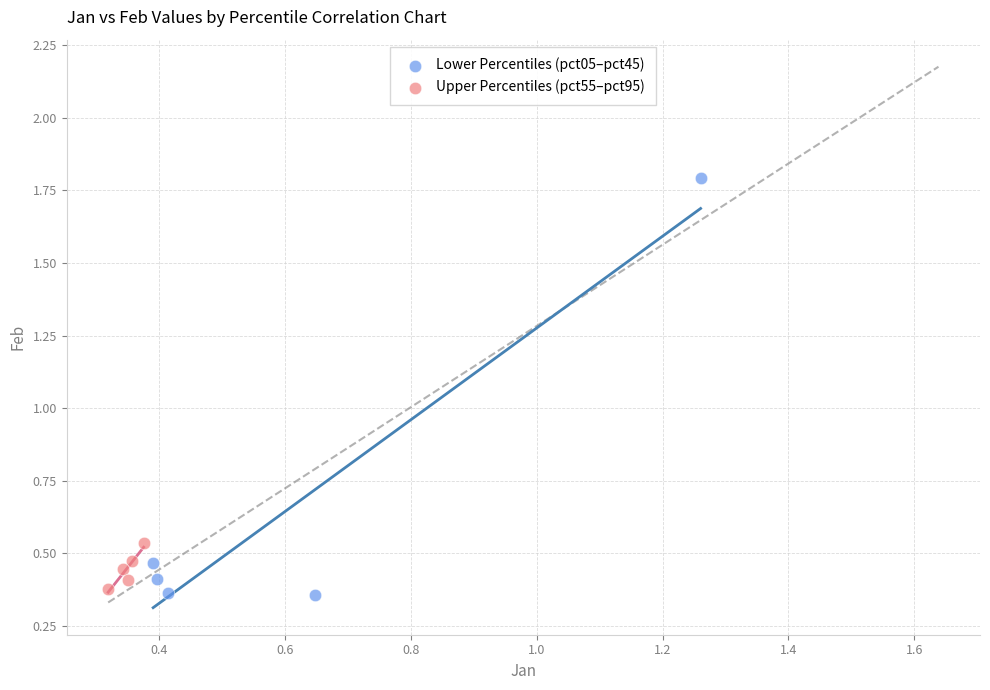

Which series reaches the maximum Y coordinate?

Lower Percentiles (pct05–pct45)